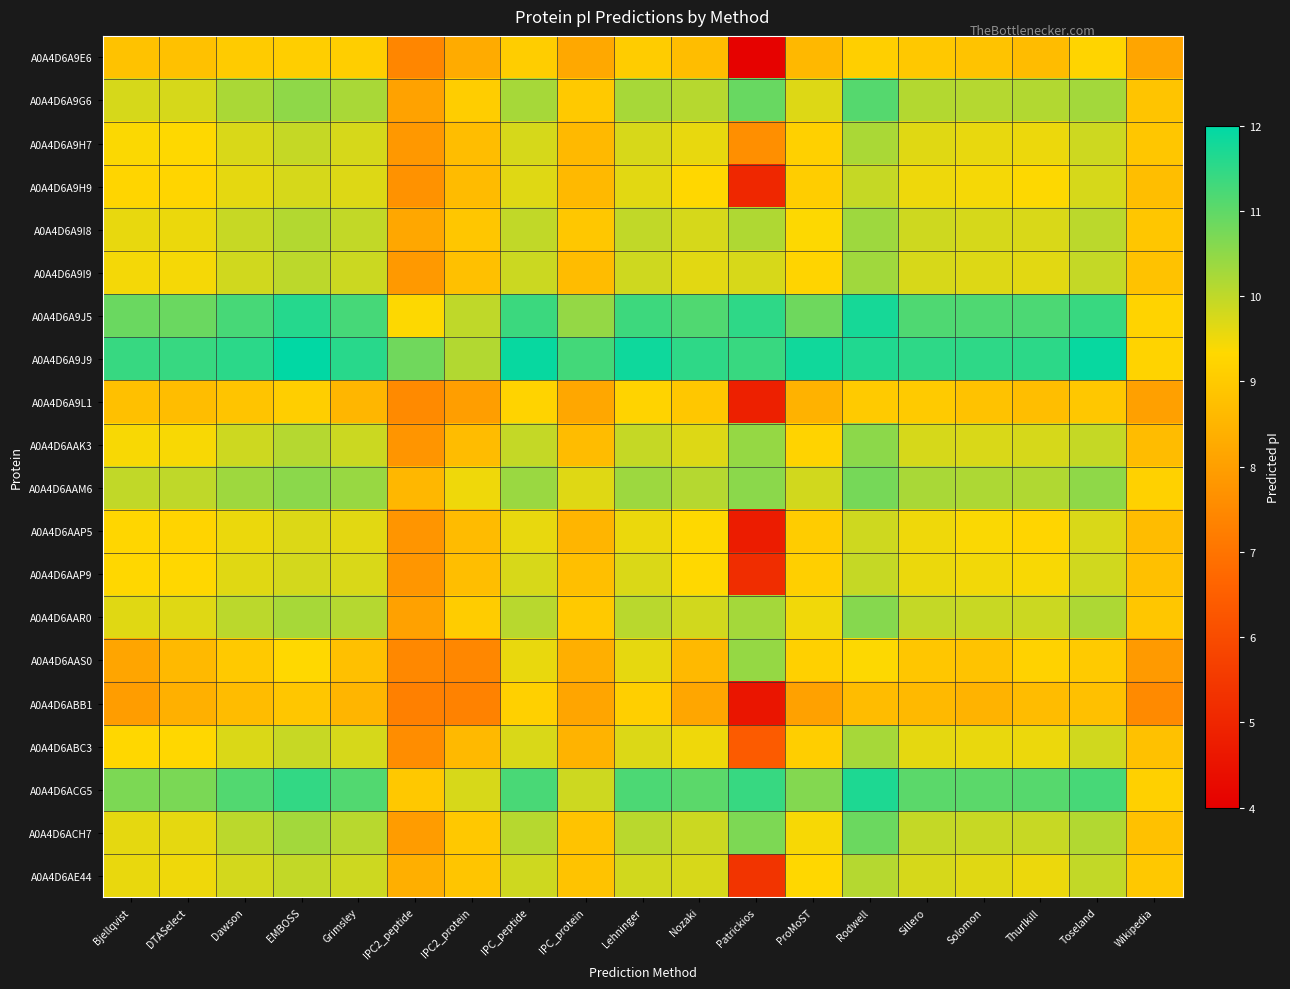

What is the total value across all series at Patrickios?

165.3